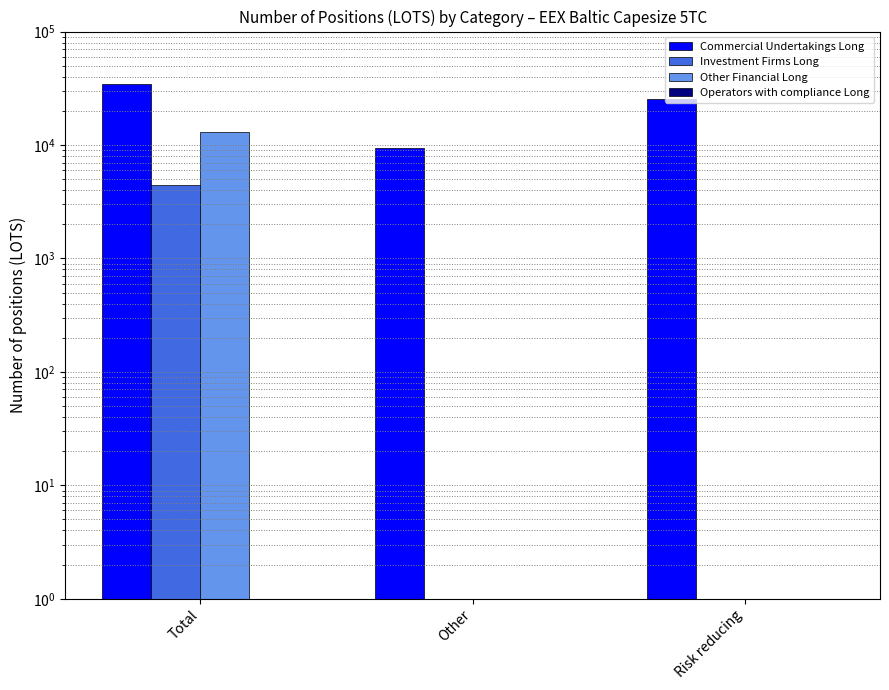

What is the spread (max minus min) of values at Other?

9498.0